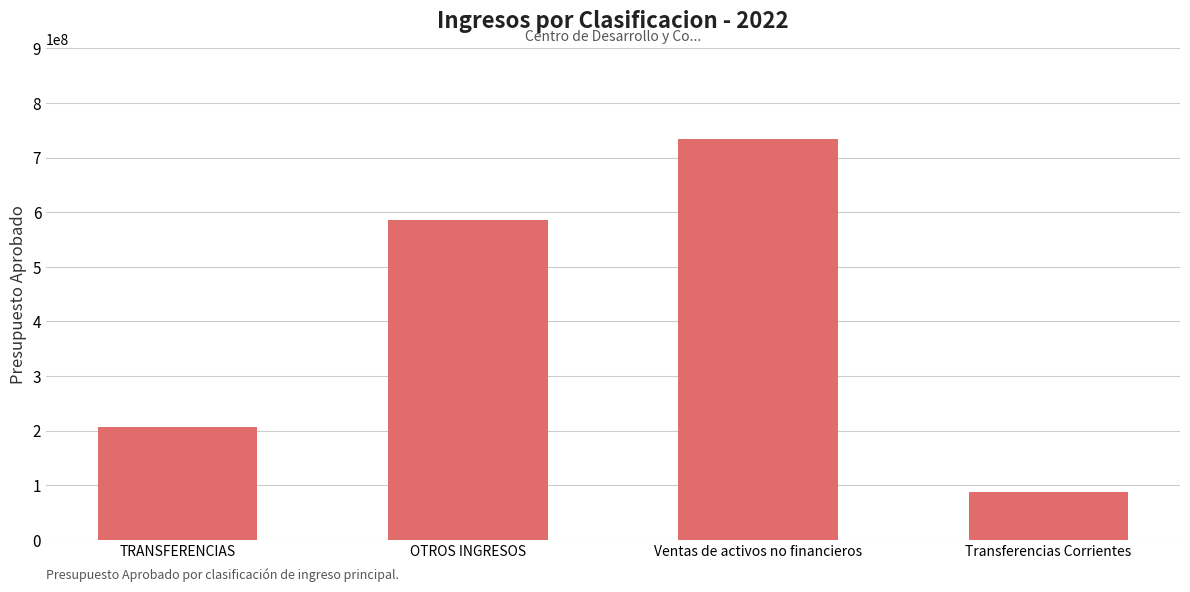

Reading left to right, transcribe all the data shown in this chart.

TRANSFERENCIAS=206783762	OTROS INGRESOS=585678228	Ventas de activos no financieros=733369635	Transferencias Corrientes=86783762